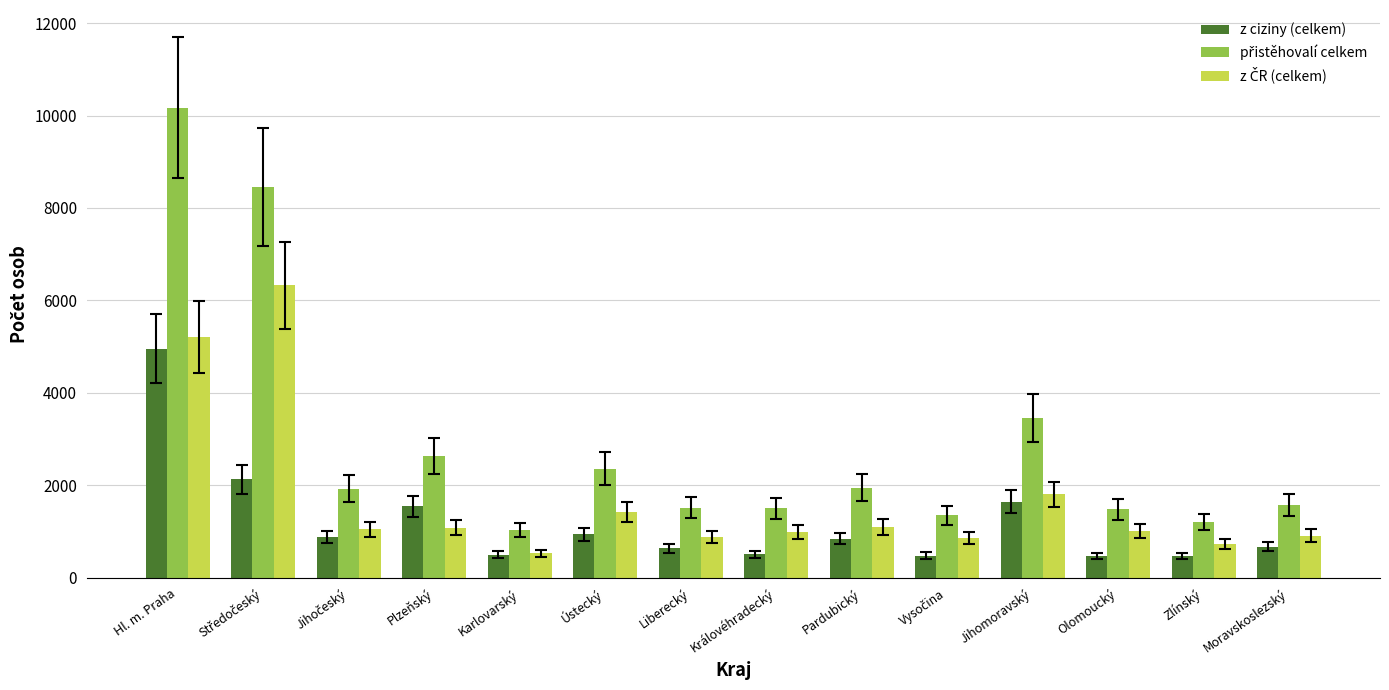

True or false: z ciziny (celkem) has a value of 635 at Liberecký.

True